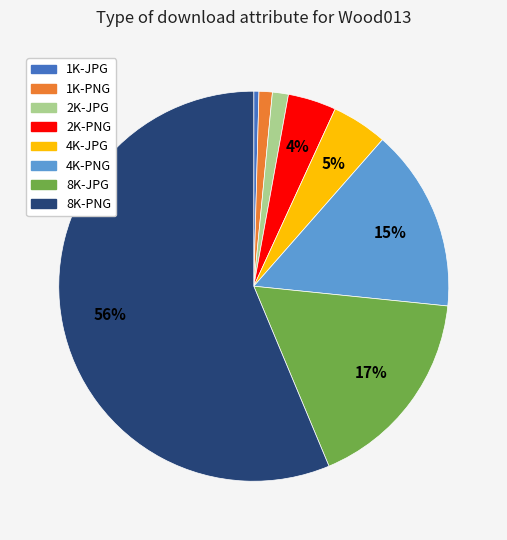

What is the largest slice in the pie chart?

8K-PNG